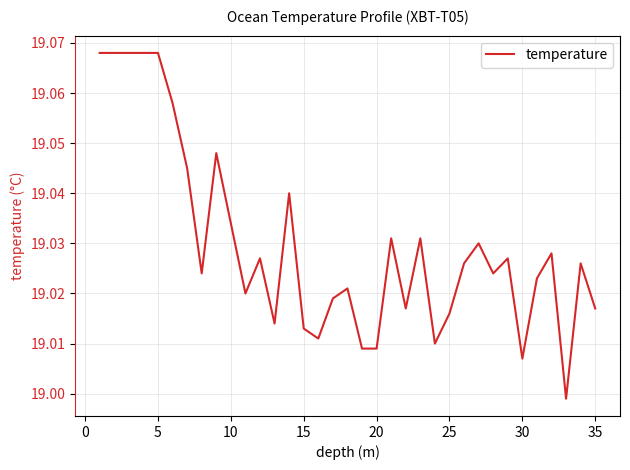

How many values exceed 19?

34